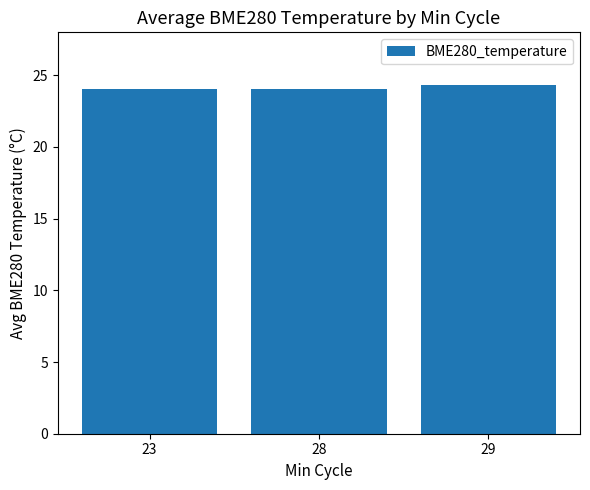

Are the bars horizontal?

No